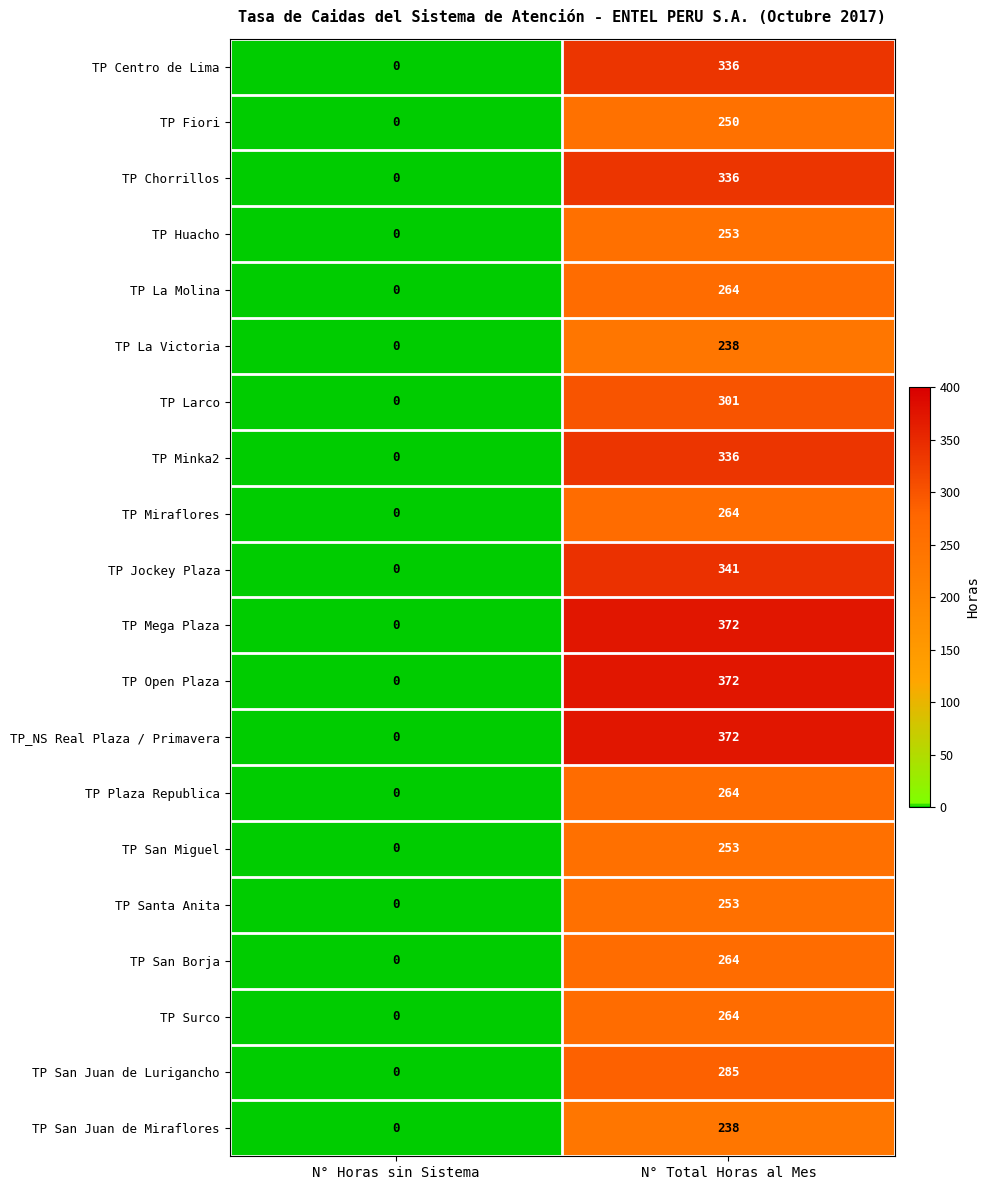

Rank the categories by TP San Borja value from lowest to highest.

N° Horas sin Sistema, N° Total Horas al Mes